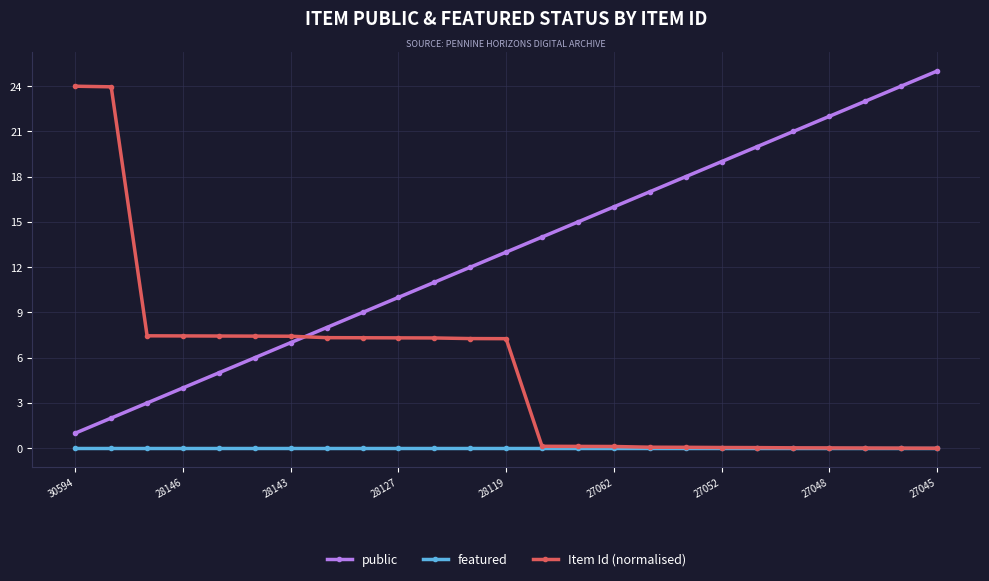

How many lines are shown in the chart?

3